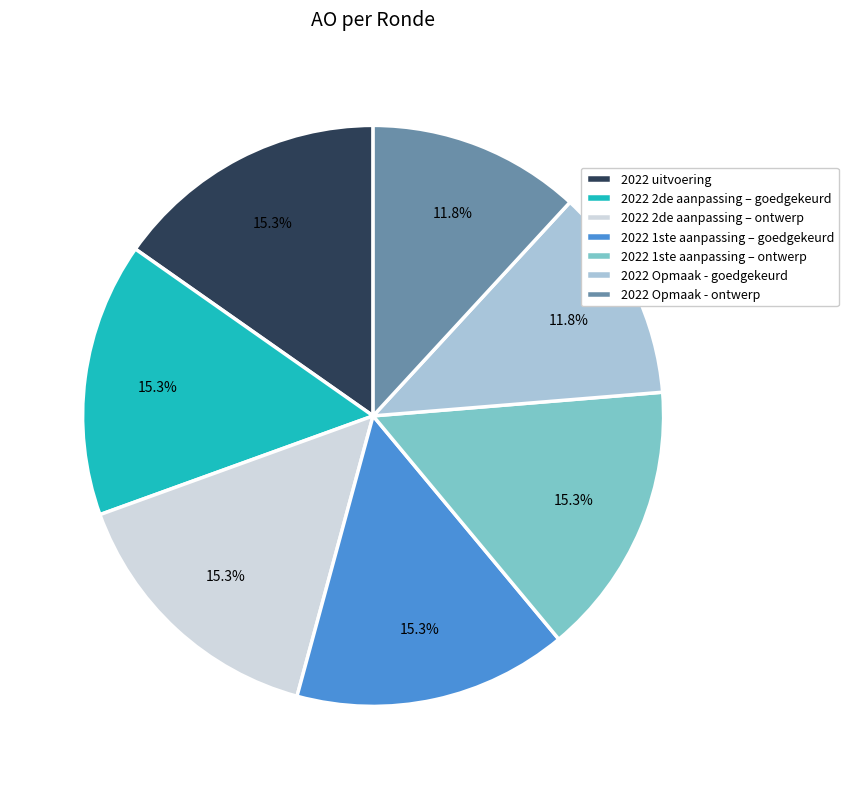

What is the total percentage of 2022 2de aanpassing – ontwerp and 2022 Opmaak - goedgekeurd?

27.1%